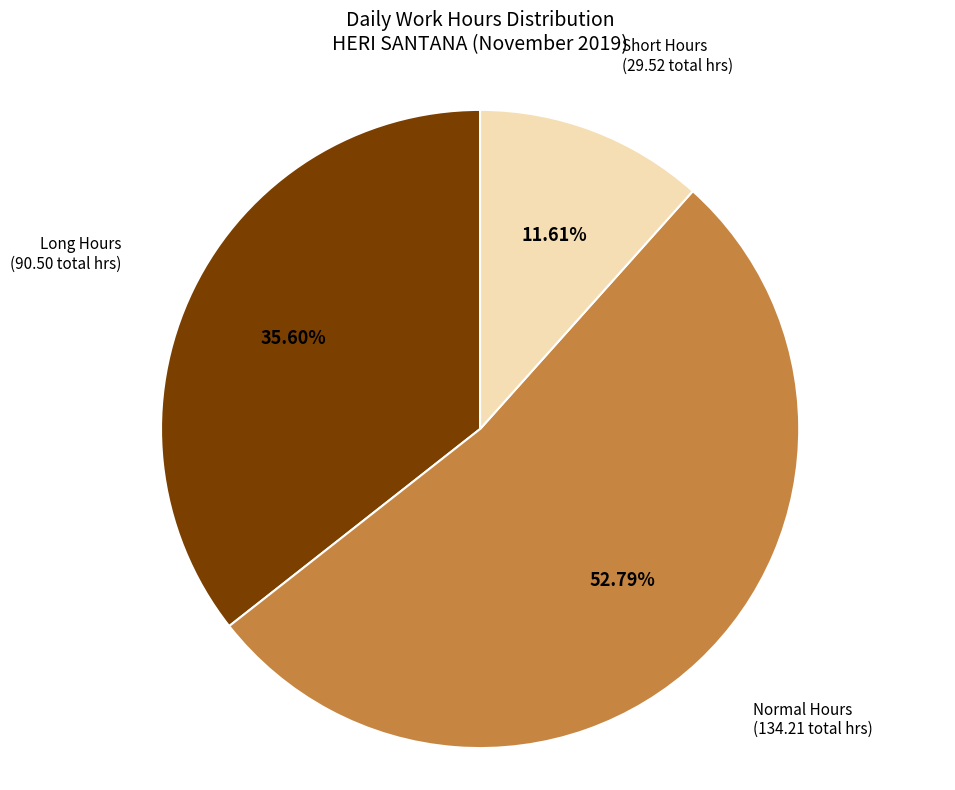

To the nearest percent, what is the difference between the largest and smallest slice percentages?

41%